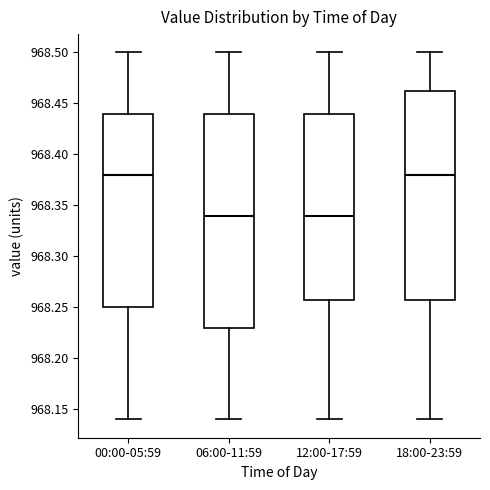

Reading left to right, transcribe this box plot: for each box, give where its median line is, the range the box spans, and where its two whiskers end, as read against the y-axis. The values are not printed on the chart, so give them approximately, as read against the axis.

00:00-05:59: median 968.380, box 968.250 to 968.440, whiskers 968.140 to 968.500
06:00-11:59: median 968.340, box 968.230 to 968.440, whiskers 968.140 to 968.500
12:00-17:59: median 968.340, box 968.260 to 968.440, whiskers 968.140 to 968.500
18:00-23:59: median 968.380, box 968.260 to 968.465, whiskers 968.140 to 968.500